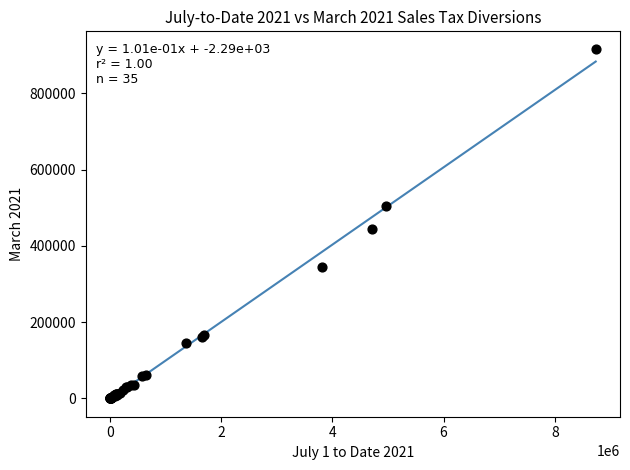

What Y value in the scatter plot is closest to 458473?

443802.5